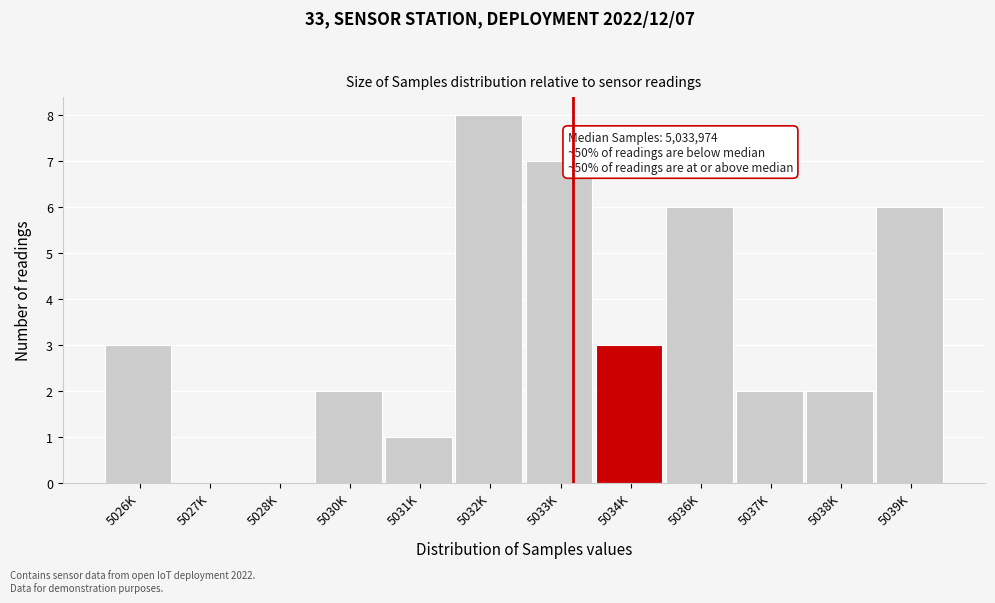

Reading left to right, extract all data points from this chart.

5026K=3	5027K=0	5028K=0	5030K=2	5031K=1	5032K=8	5033K=7	5034K=3	5036K=6	5037K=2	5038K=2	5039K=6